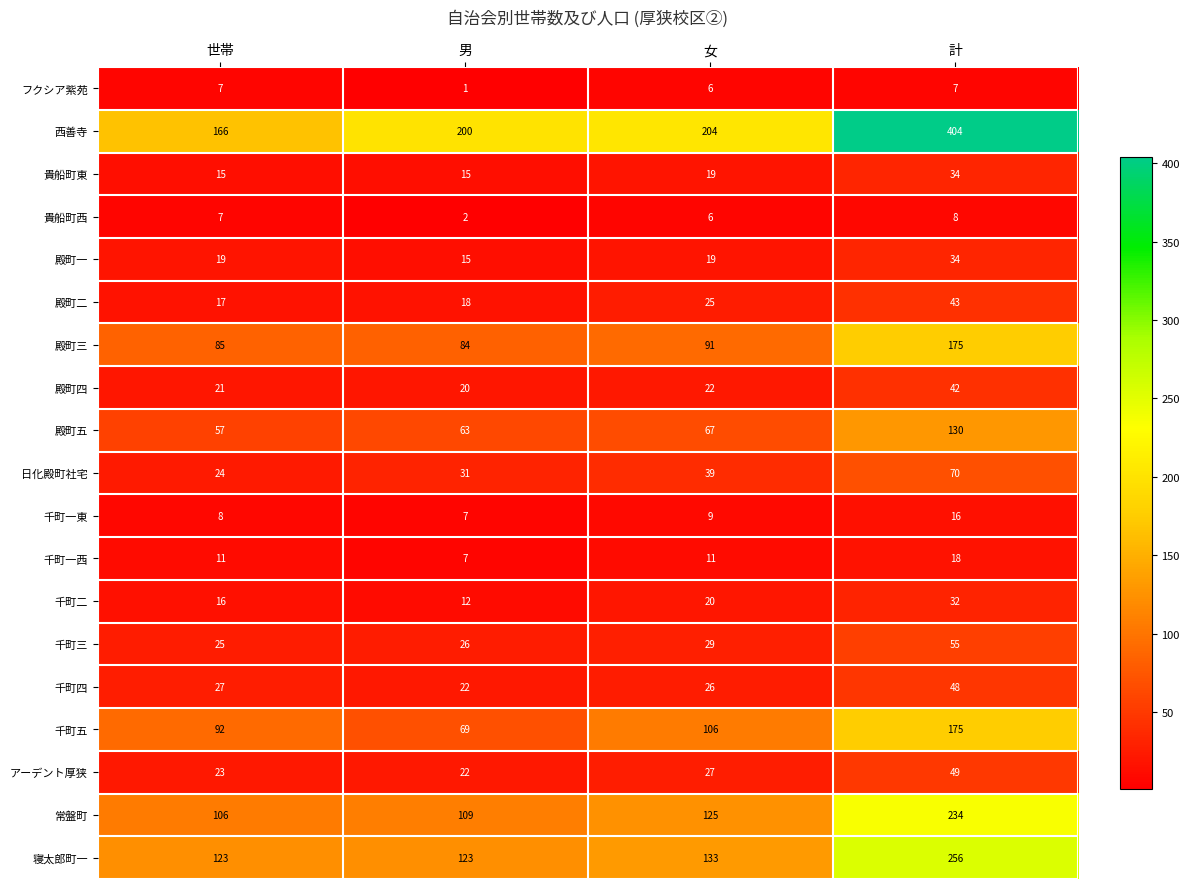

At how many categories does at least one series exceed 144?

4